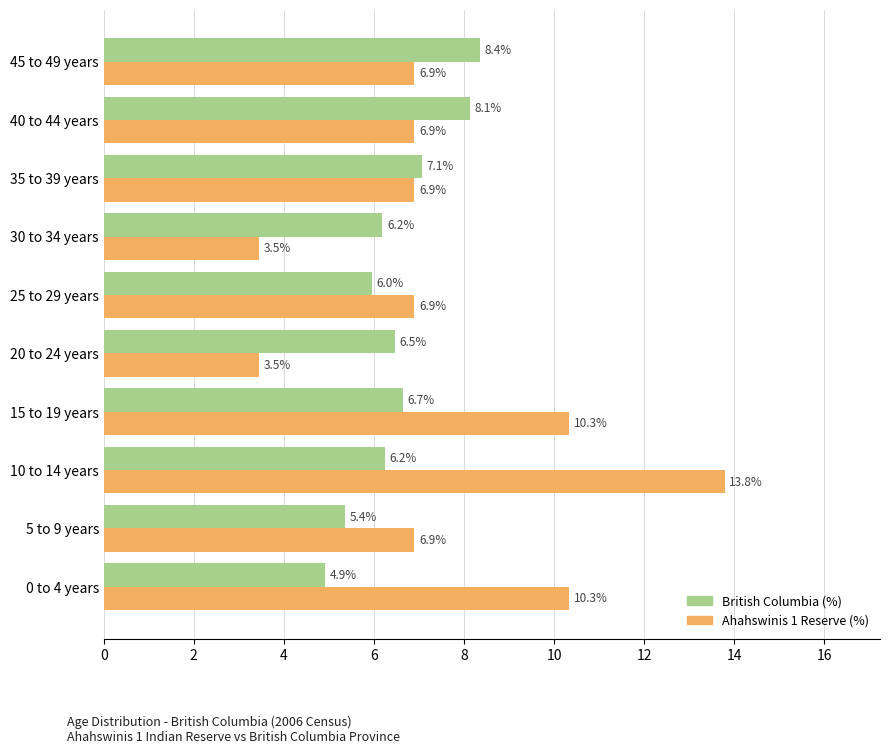

How many values in the Ahahswinis 1 Reserve (%) series are below 6?

2